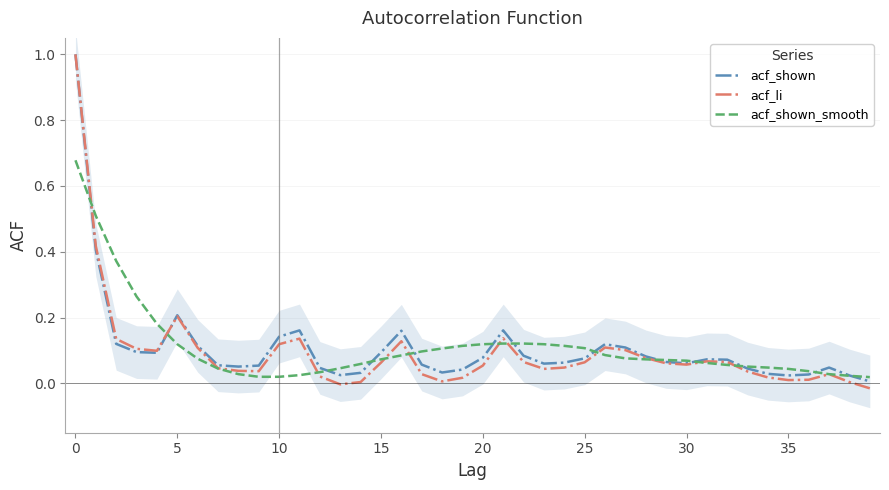

What is the sum of all acf_shown_smooth values?

4.4